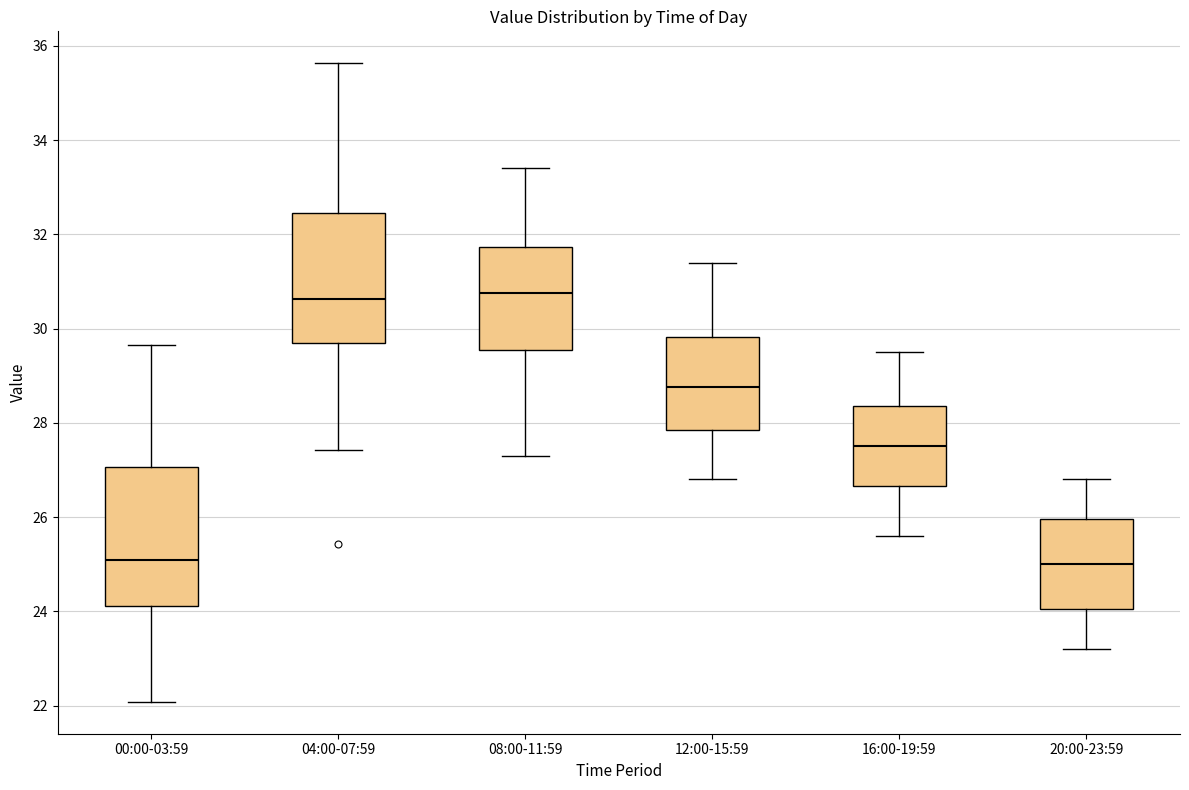

Which box is the tallest, from its lower edge to its upper edge?

00:00-03:59